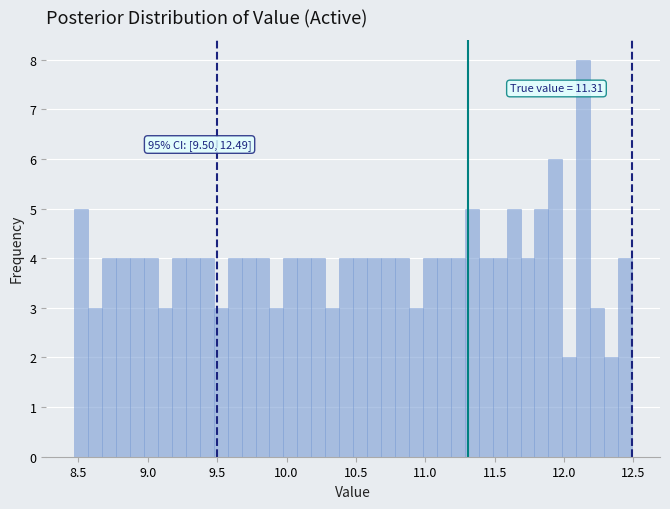

Around what value on the x-axis is the tallest bar? Give the approximate position of its centre, as read against the axis.

12.15